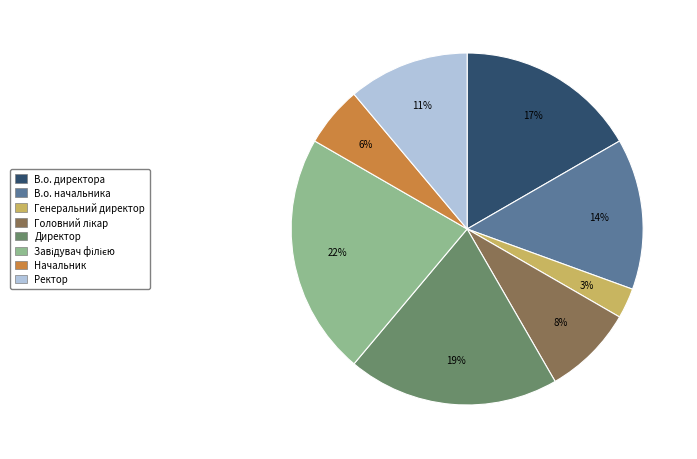

What percentage is the Ректор slice, to the nearest percent?

11%